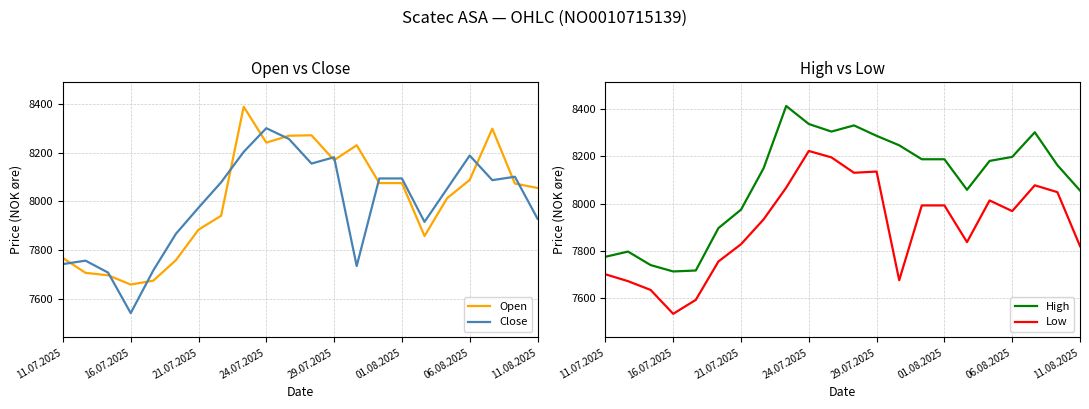

Where is the first local minimum for Close?

16.07.2025